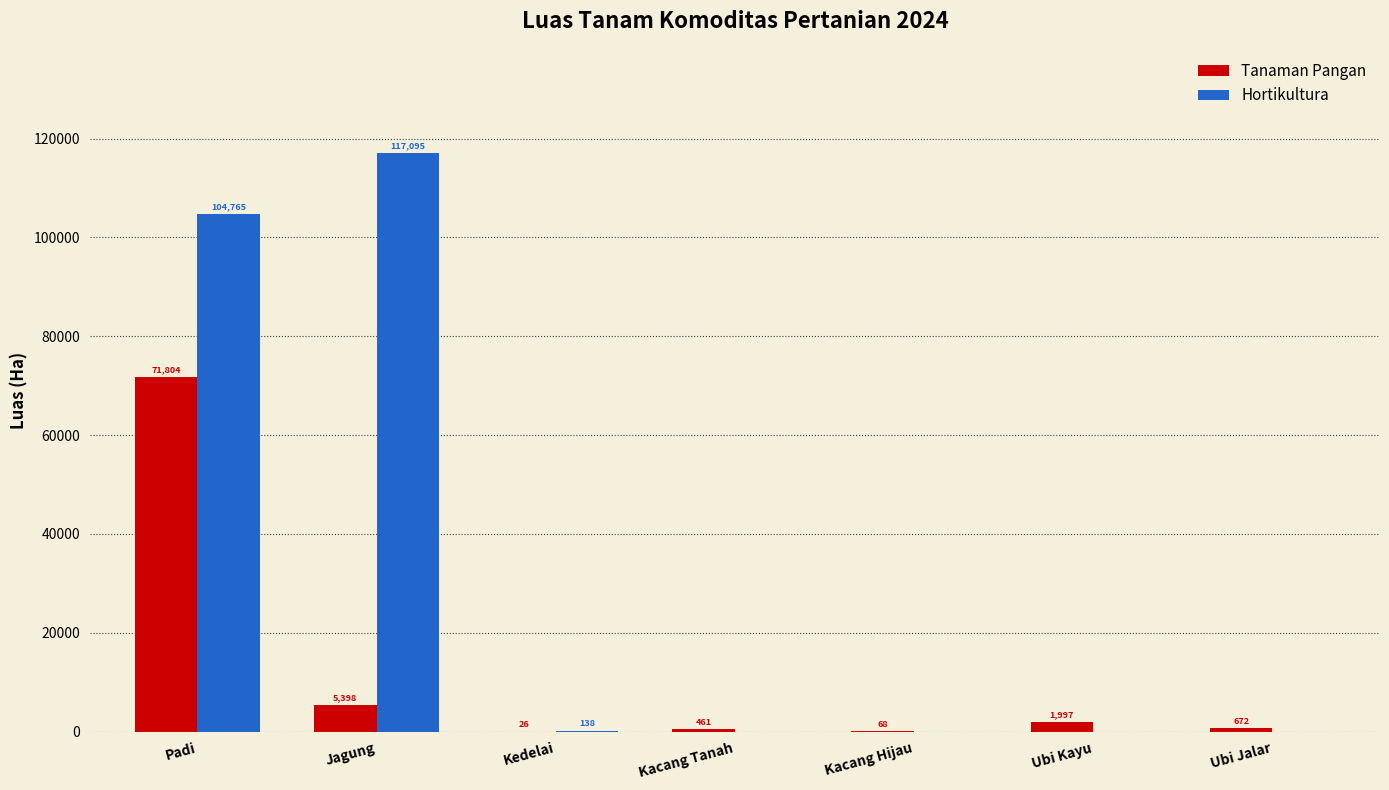

Are the bars grouped side by side (vs. stacked)?

Yes